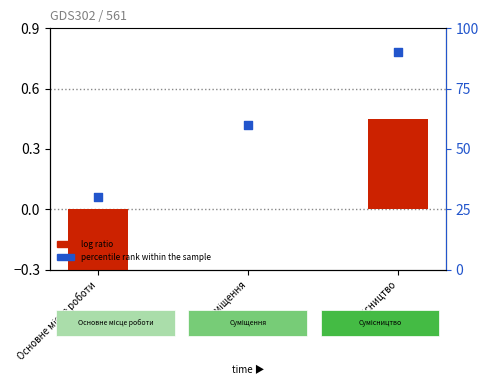

What are all the series names shown in the legend?

log ratio, percentile rank within the sample